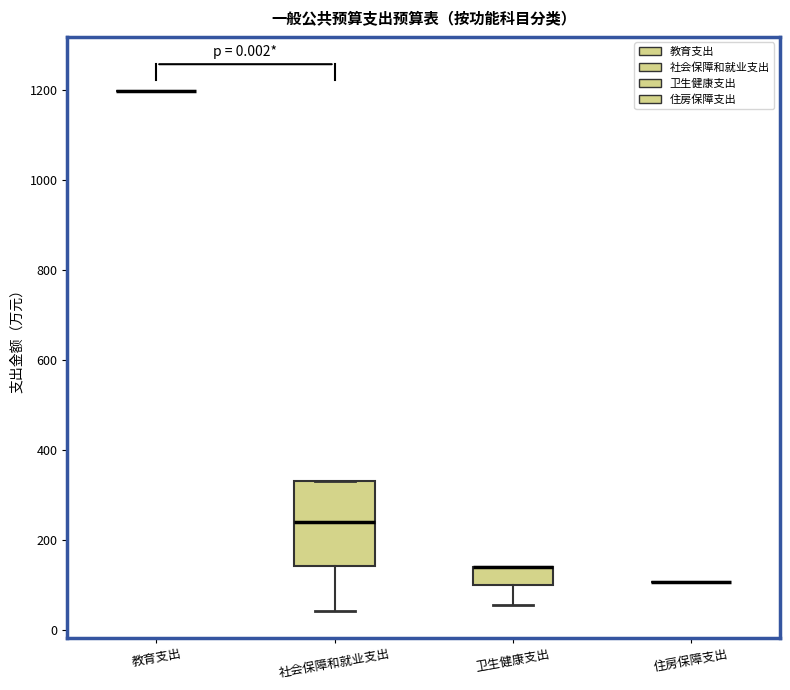

Where is the lower edge of the box for 卫生健康支出 on the y-axis? The values are not printed on the chart, so give them approximately, as read against the axis.

100